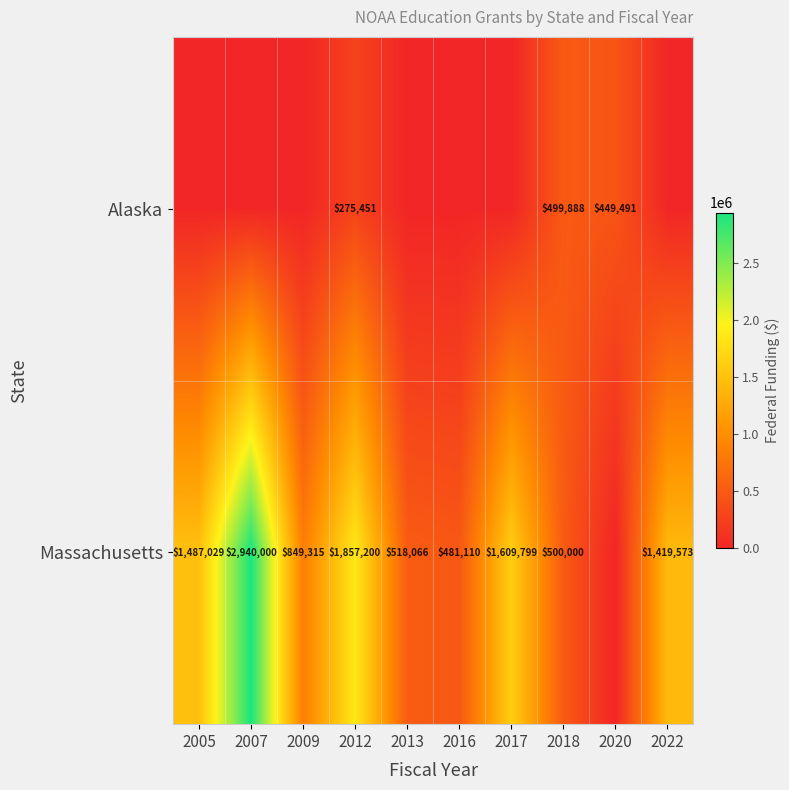

What is the total value across all series at 2012?

2132651